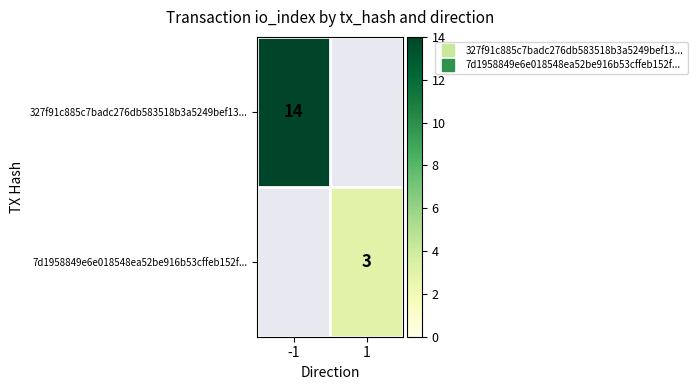

Count the number of categories in the chart.

2